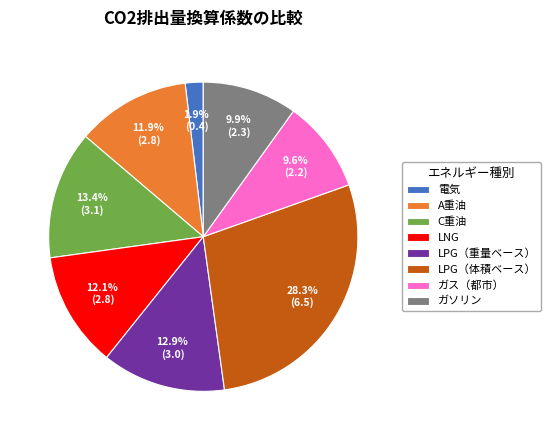

To the nearest percent, what percentage of the pie is LNG?

12%